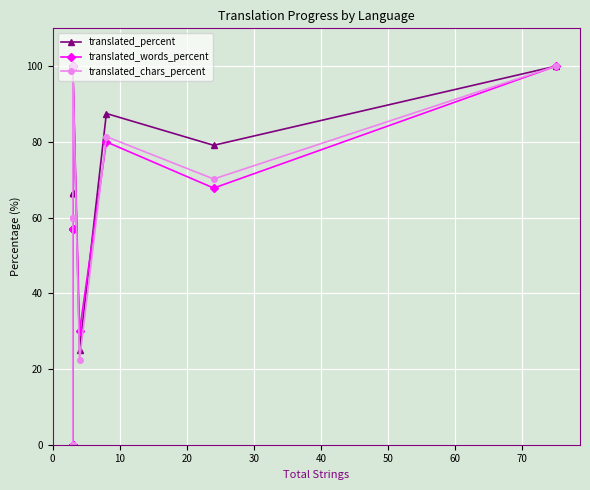

True or false: translated_chars_percent has more than 0 interior local peaks.

True